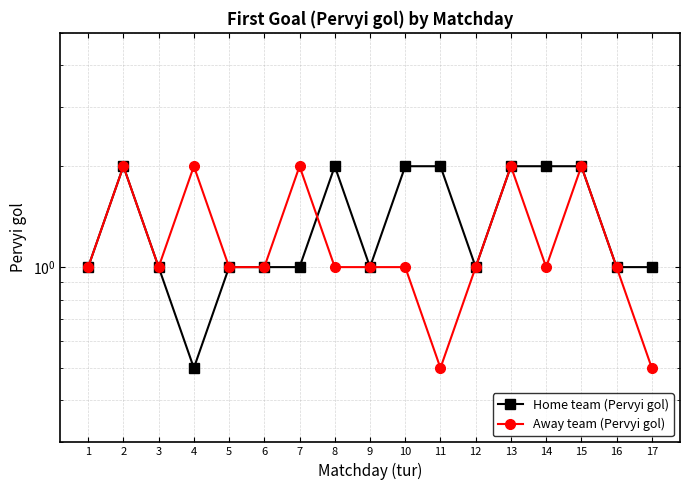

True or false: Away team (Pervyi gol) has a value of 1.0 at 5.

True